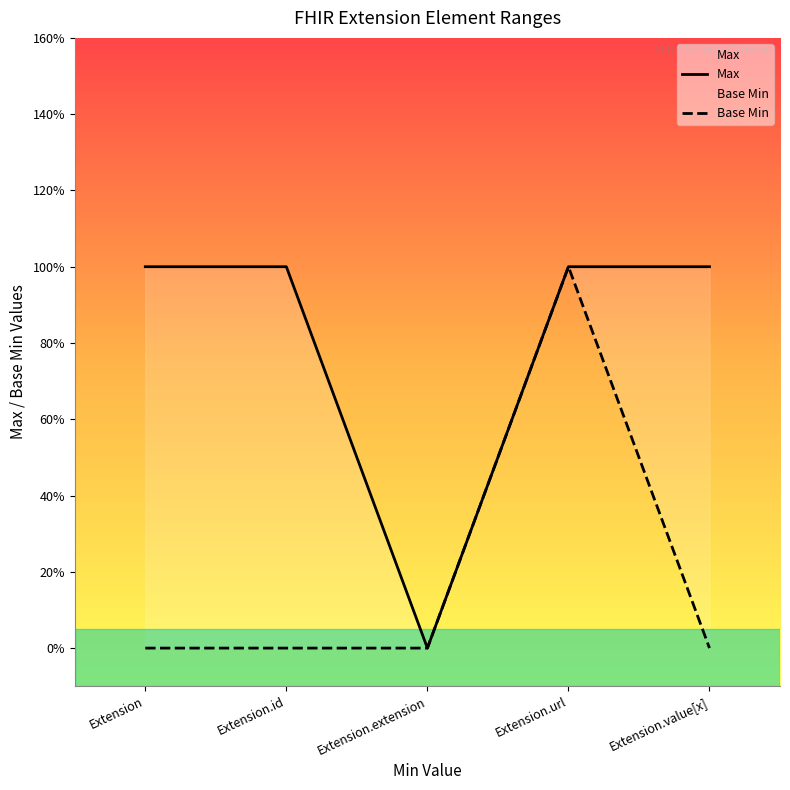

What is the maximum value for Base Min?

1